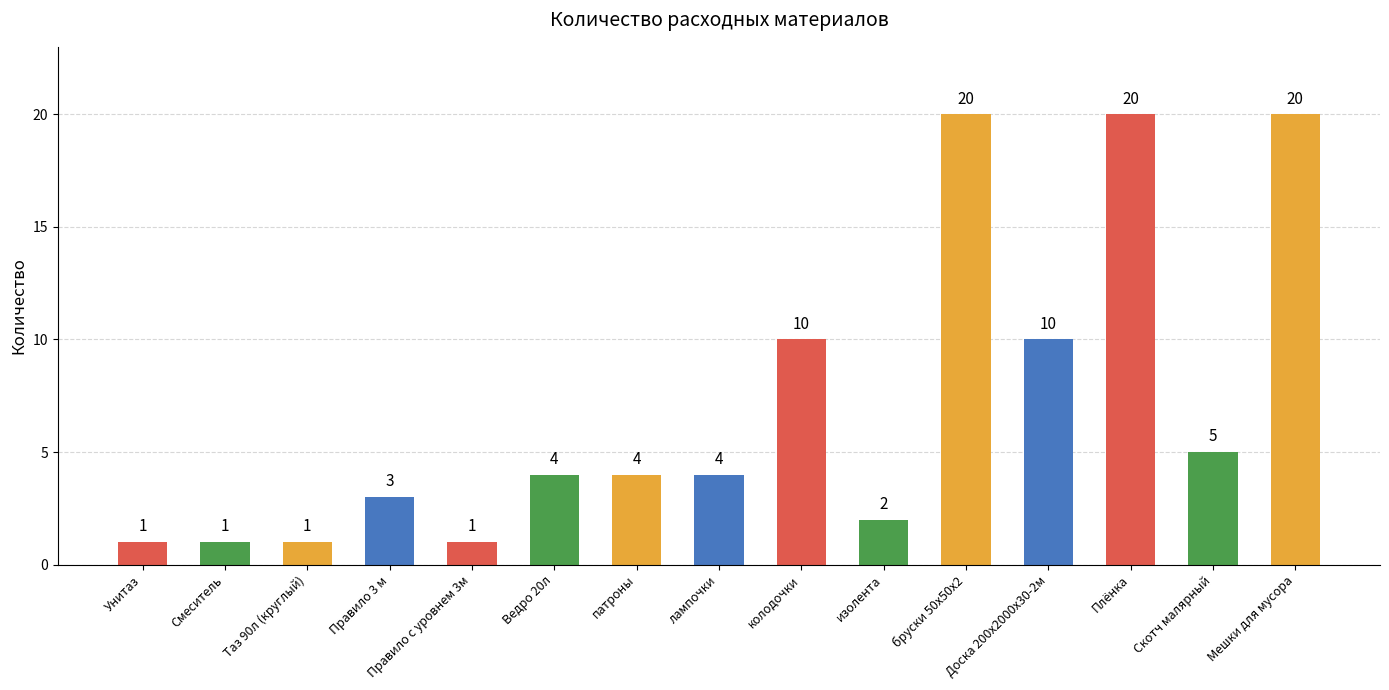

What is the greatest value displayed?

20